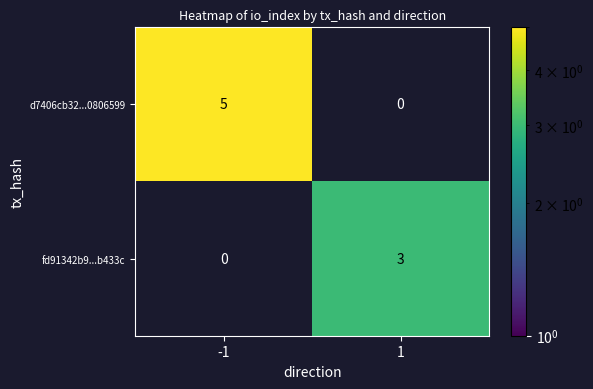

True or false: fd91342b9...b433c has a value of 2 at 1.

False